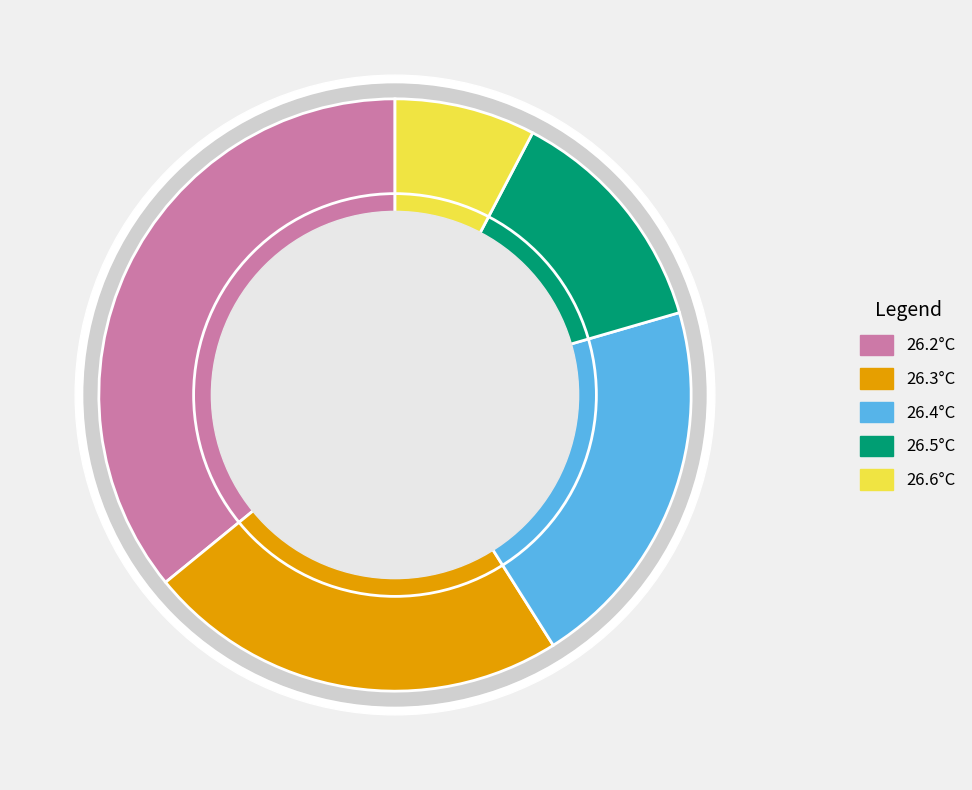

Does 11 account for over 50% of the chart?

No